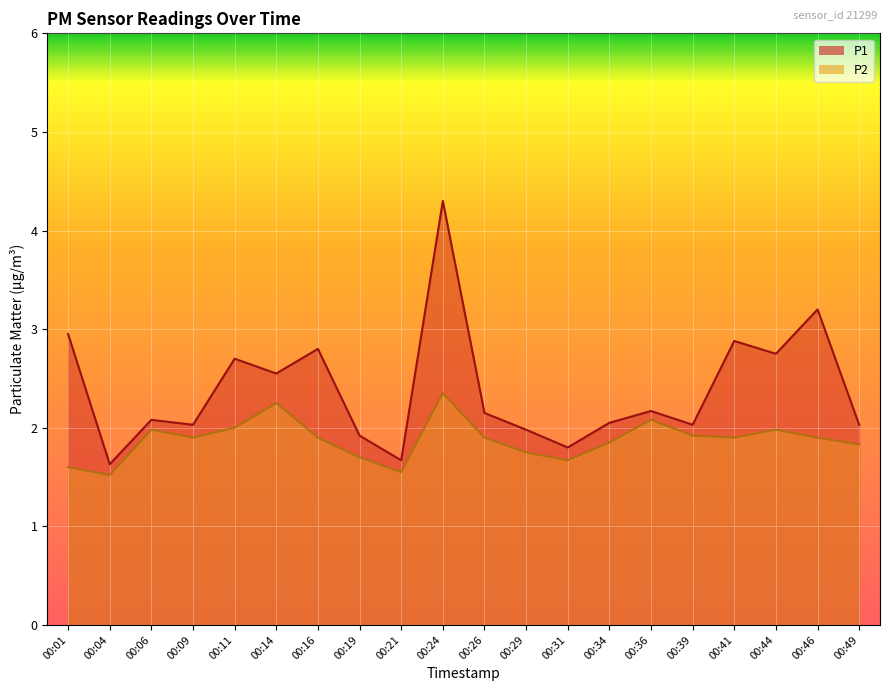

At 00:29, list the series in order from largest to smallest.

P1, P2